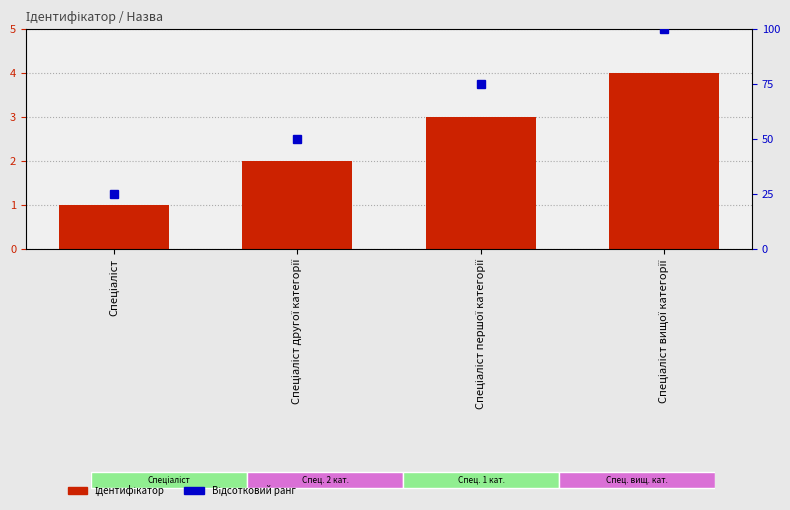

Rank the categories by value from lowest to highest.

Спеціаліст, Спеціаліст другої категорії, Спеціаліст першої категорії, Спеціаліст вищої категорії